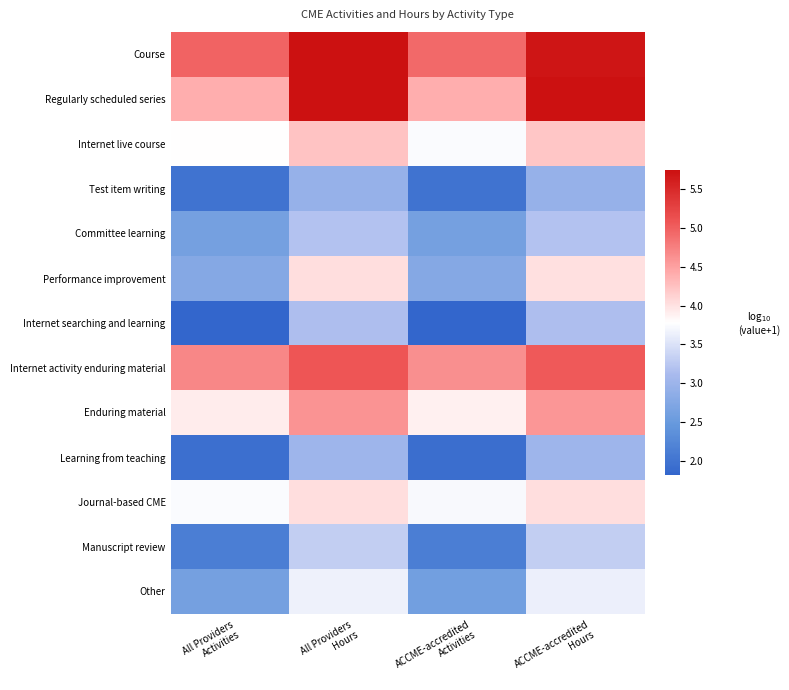

Reading left to right, transcribe all the data shown in this chart.

Course: All Providers
Activities=5.0	All Providers
Hours=5.7	ACCME-accredited
Activities=4.9	ACCME-accredited
Hours=5.7
Regularly scheduled series: All Providers
Activities=4.4	All Providers
Hours=5.7	ACCME-accredited
Activities=4.4	ACCME-accredited
Hours=5.7
Internet live course: All Providers
Activities=3.8	All Providers
Hours=4.2	ACCME-accredited
Activities=3.7	ACCME-accredited
Hours=4.2
Test item writing: All Providers
Activities=2.0	All Providers
Hours=2.9	ACCME-accredited
Activities=2.0	ACCME-accredited
Hours=2.9
Committee learning: All Providers
Activities=2.6	All Providers
Hours=3.2	ACCME-accredited
Activities=2.6	ACCME-accredited
Hours=3.2
Performance improvement: All Providers
Activities=2.8	All Providers
Hours=4.0	ACCME-accredited
Activities=2.8	ACCME-accredited
Hours=4.0
Internet searching and learning: All Providers
Activities=1.8	All Providers
Hours=3.2	ACCME-accredited
Activities=1.8	ACCME-accredited
Hours=3.2
Internet activity enduring material: All Providers
Activities=4.7	All Providers
Hours=5.1	ACCME-accredited
Activities=4.6	ACCME-accredited
Hours=5.0
Enduring material: All Providers
Activities=3.9	All Providers
Hours=4.6	ACCME-accredited
Activities=3.9	ACCME-accredited
Hours=4.6
Learning from teaching: All Providers
Activities=1.9	All Providers
Hours=3.0	ACCME-accredited
Activities=1.9	ACCME-accredited
Hours=3.0
Journal-based CME: All Providers
Activities=3.7	All Providers
Hours=4.0	ACCME-accredited
Activities=3.7	ACCME-accredited
Hours=4.0
Manuscript review: All Providers
Activities=2.1	All Providers
Hours=3.3	ACCME-accredited
Activities=2.1	ACCME-accredited
Hours=3.3
Other: All Providers
Activities=2.6	All Providers
Hours=3.6	ACCME-accredited
Activities=2.6	ACCME-accredited
Hours=3.6